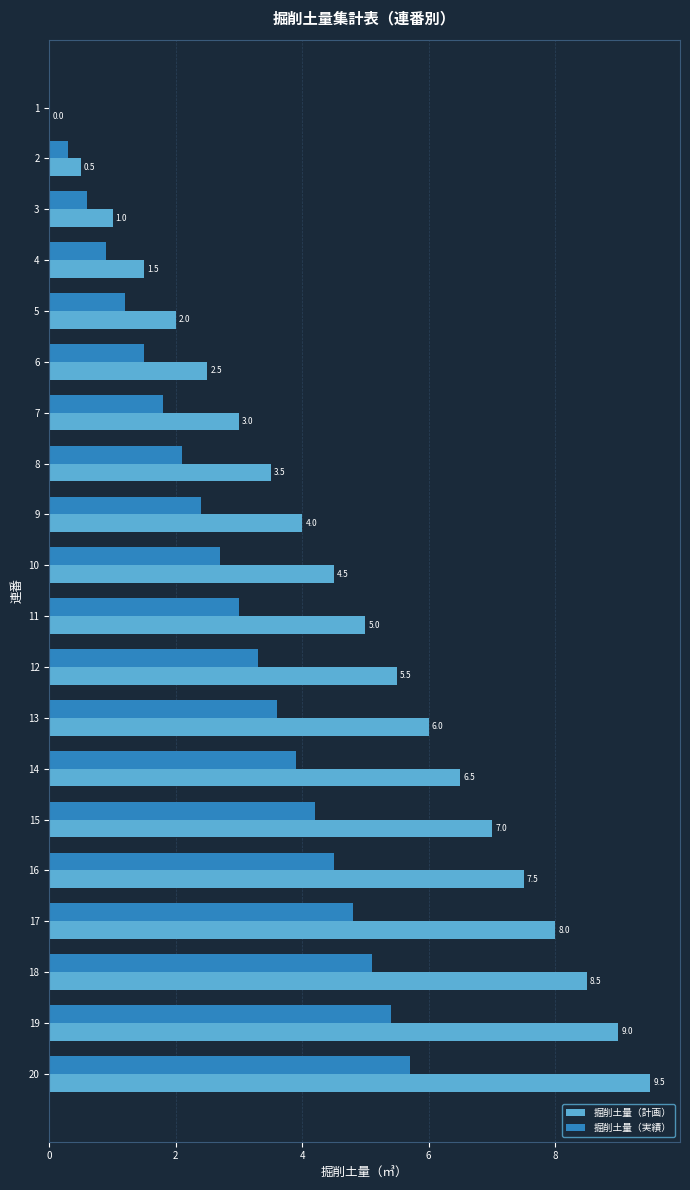

At which category is the sum across all series the highest?

20